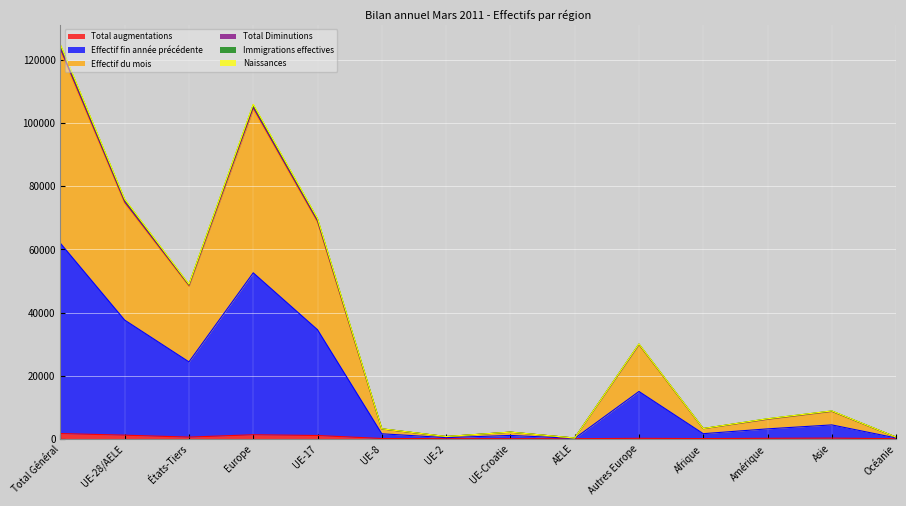

Between UE-2 and AELE, which series saw the biggest shift?

Total Diminutions